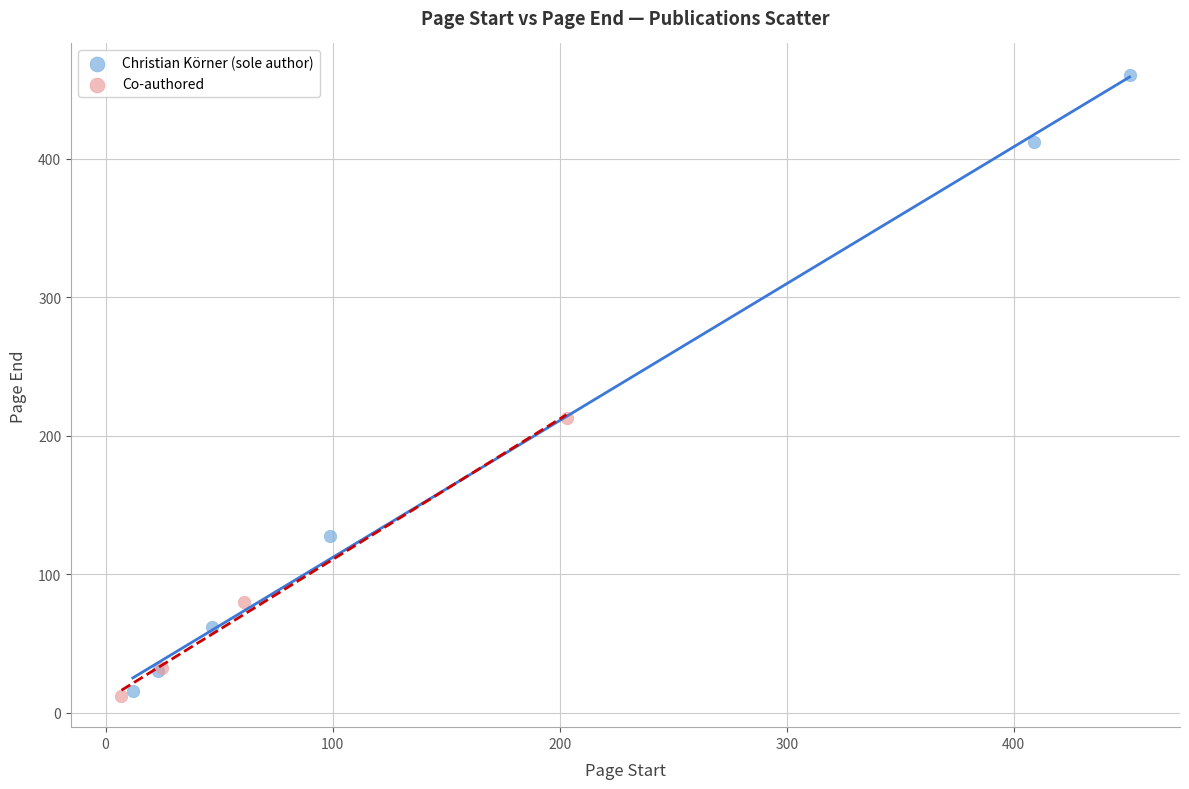

Which series has the widest spread of Y values?

Christian Körner (sole author)